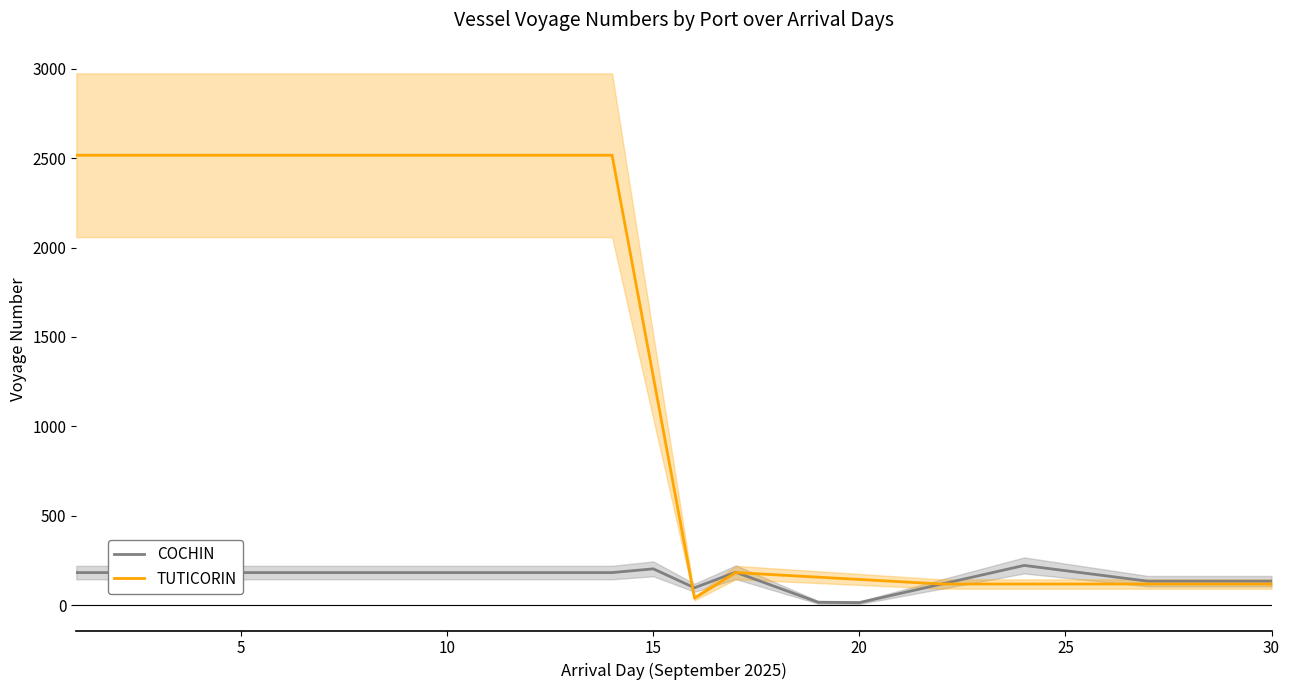

What is the maximum value for TUTICORIN?

2516.0